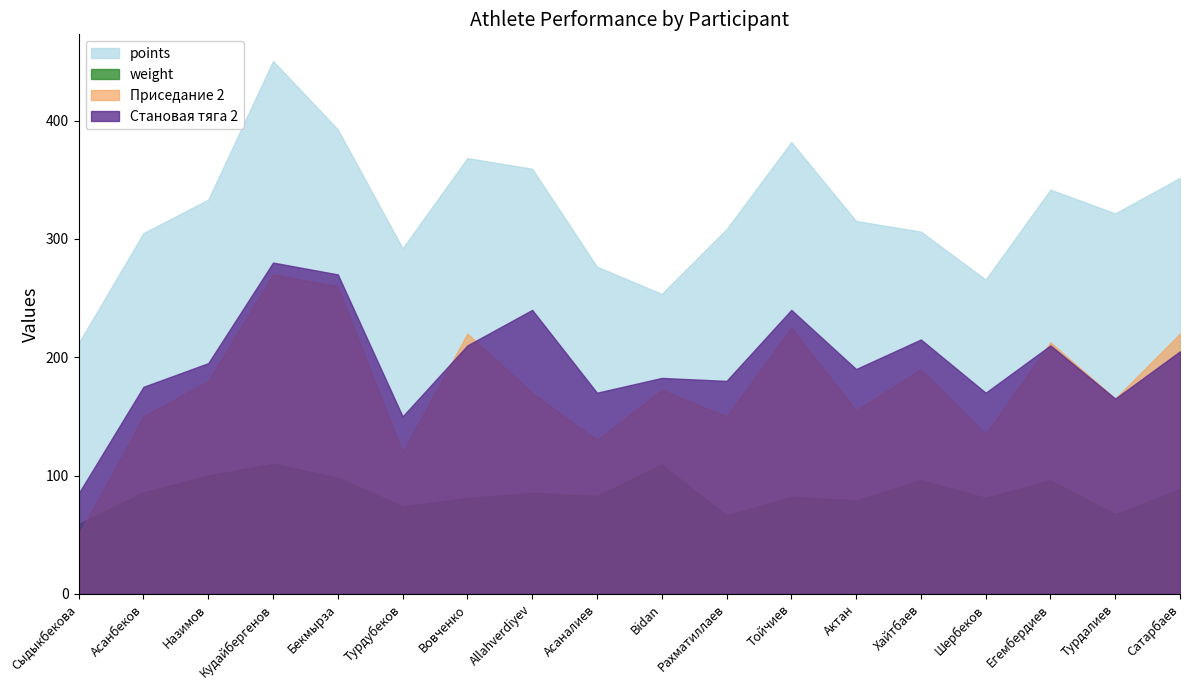

Which series has the largest total across all categories?

points